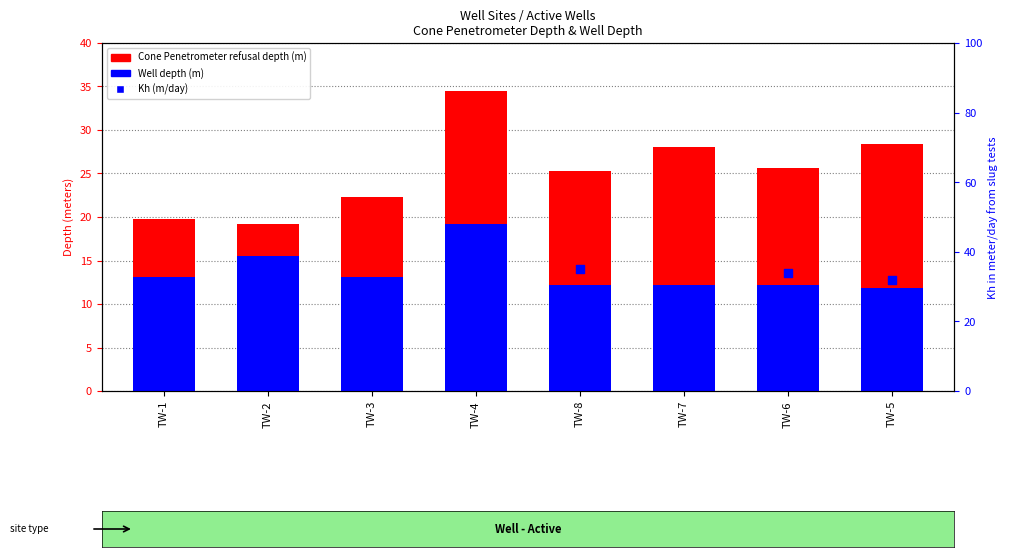

Is the value of Well depth (m) at TW-8 greater than the value of Cone Penetrometer refusal depth (m) at TW-1?

No